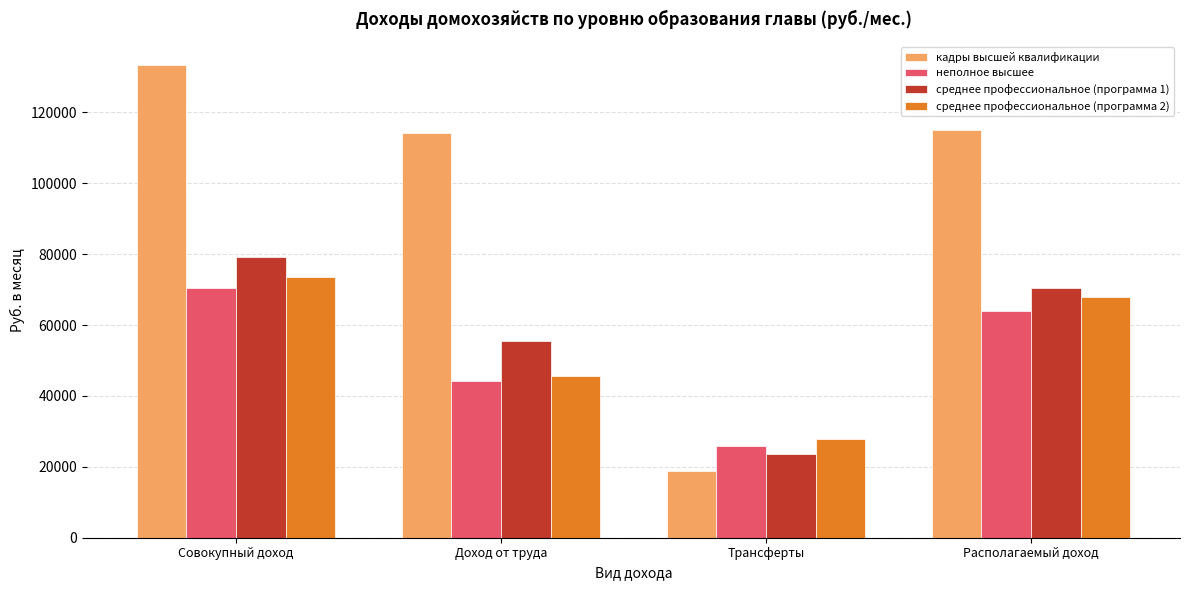

The среднее профессиональное (программа 1) series shows 107644.2 at Совокупный доход. True or false?

False